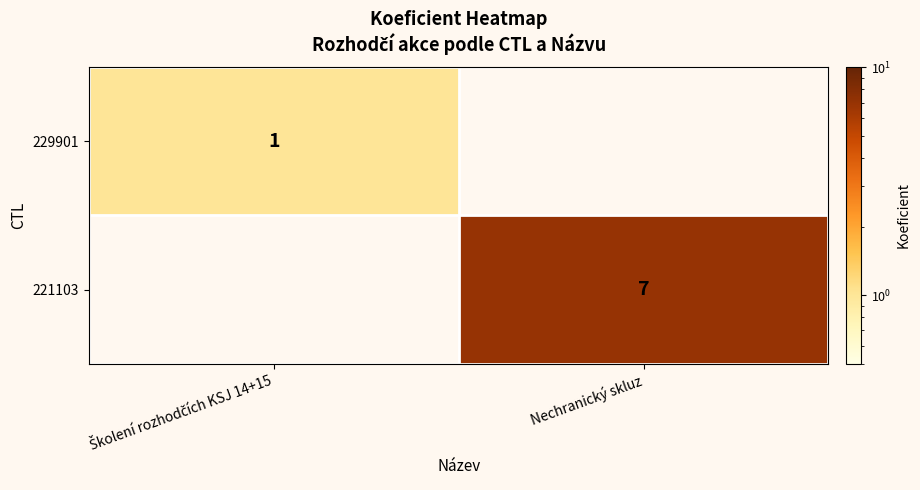

The 221103 series shows 4 at Nechranický skluz. True or false?

False